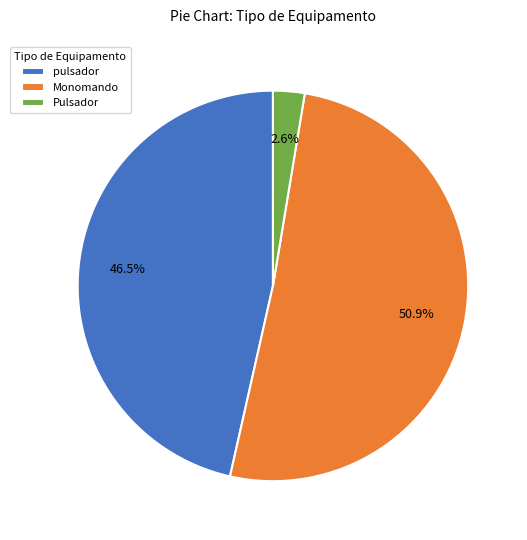

Rank the categories by value from lowest to highest.

Pulsador, pulsador, Monomando